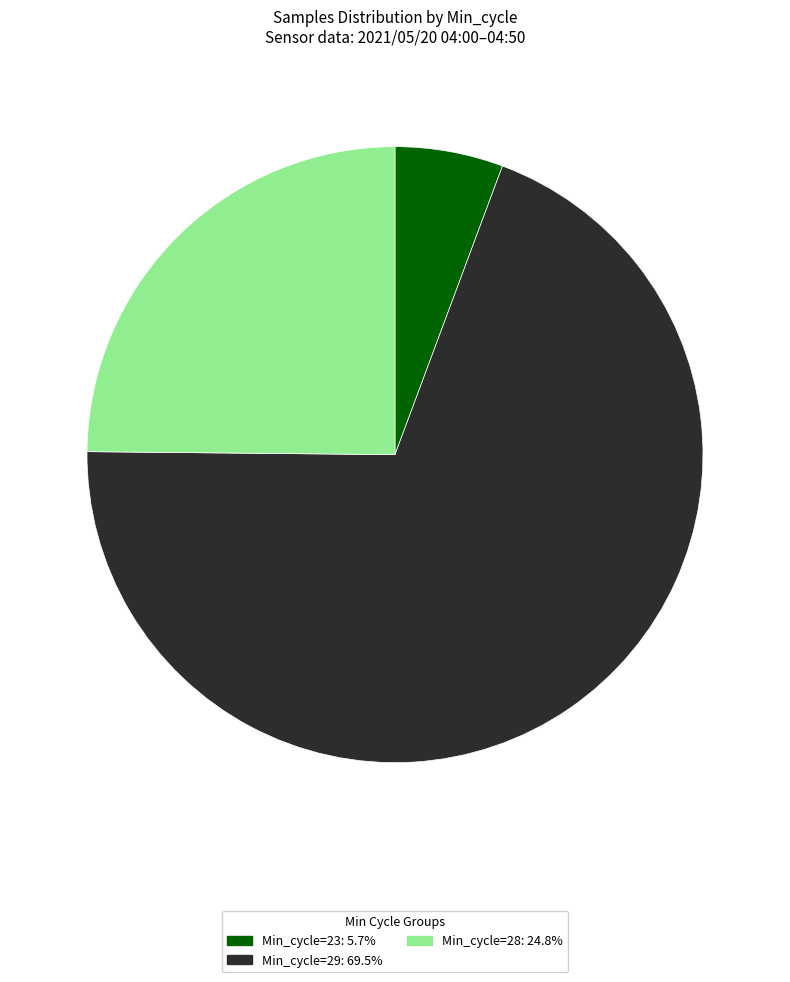

How many segments does this pie chart have?

3